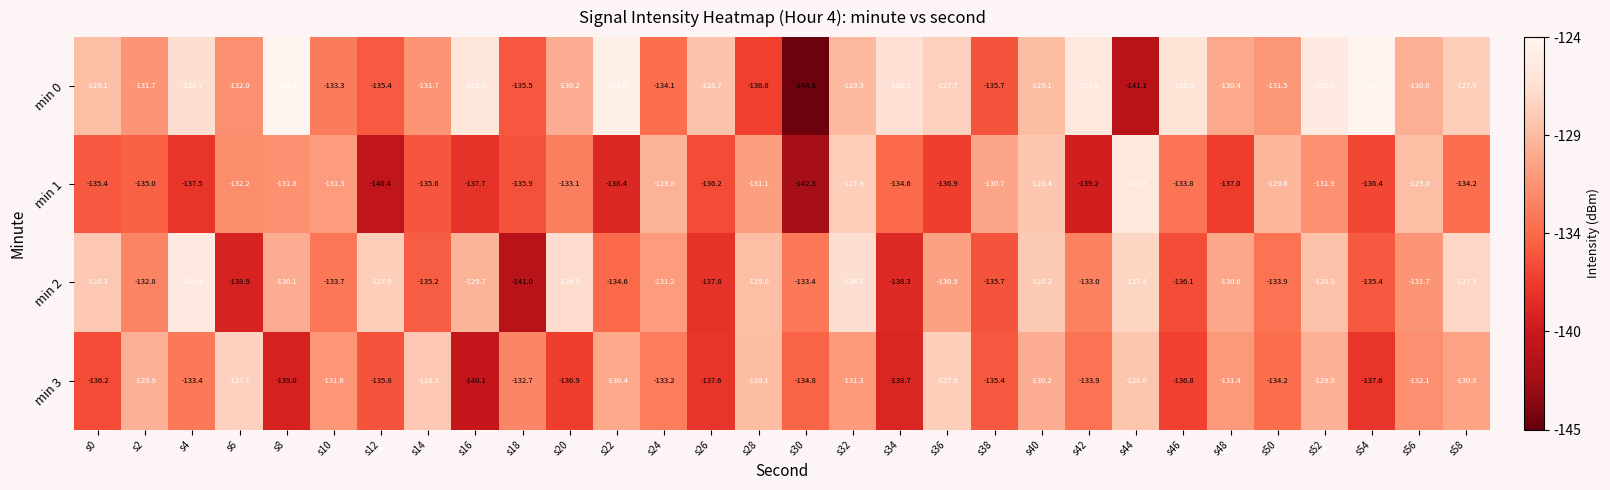

Which series changed the most between s26 and s28?

min 2